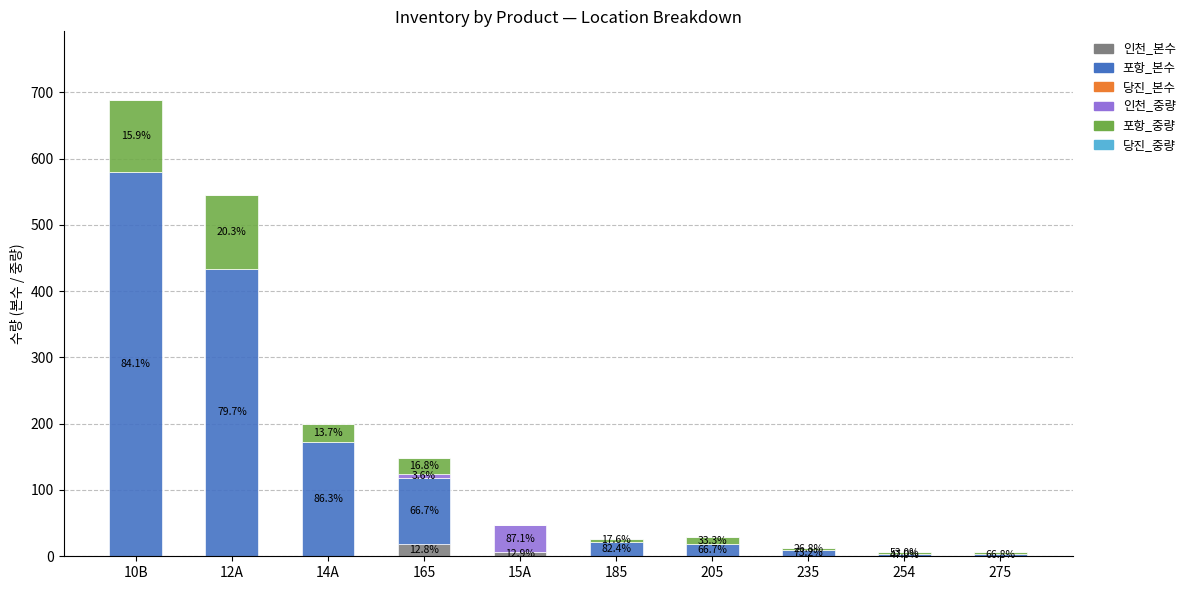

Which series has the largest total across all categories?

포항_본수